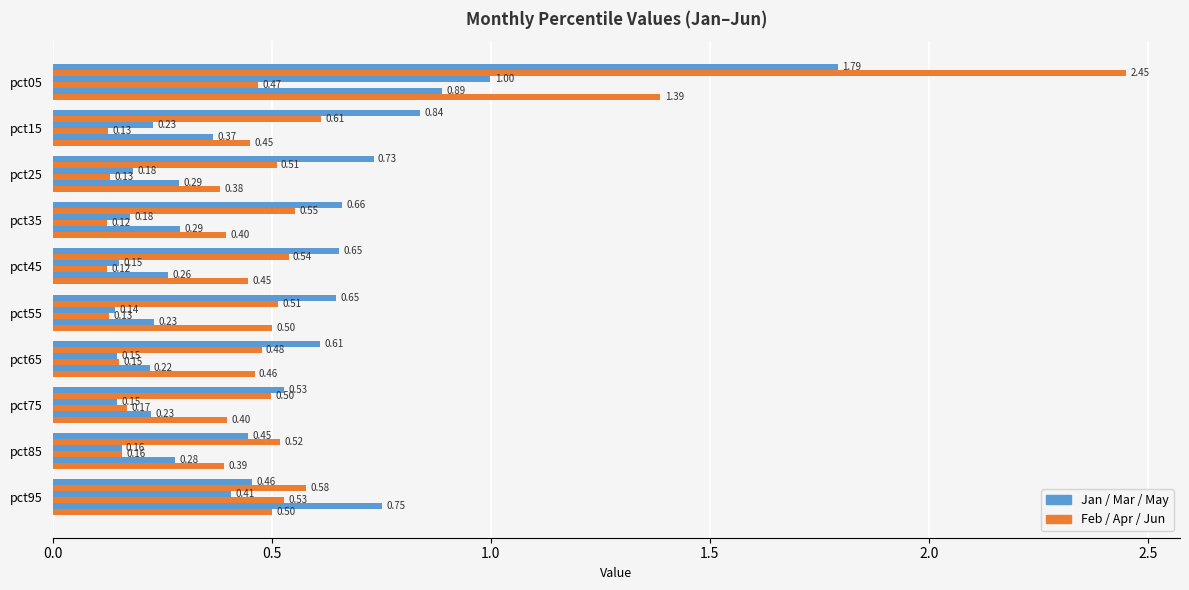

Count the number of data series in this chart.

6